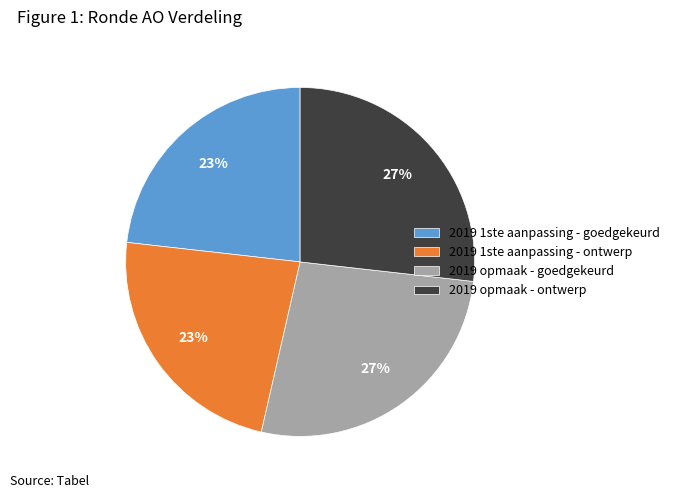

Does any single category account for the majority?

No